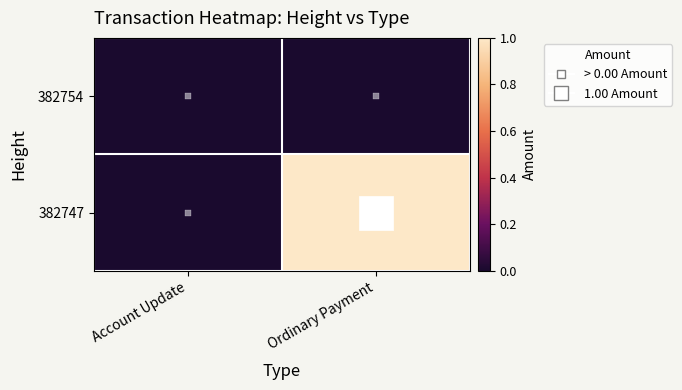

Reading left to right, what are all the values shown in this chart?

382747: Account Update=0	Ordinary Payment=1
382754: Account Update=0	Ordinary Payment=0